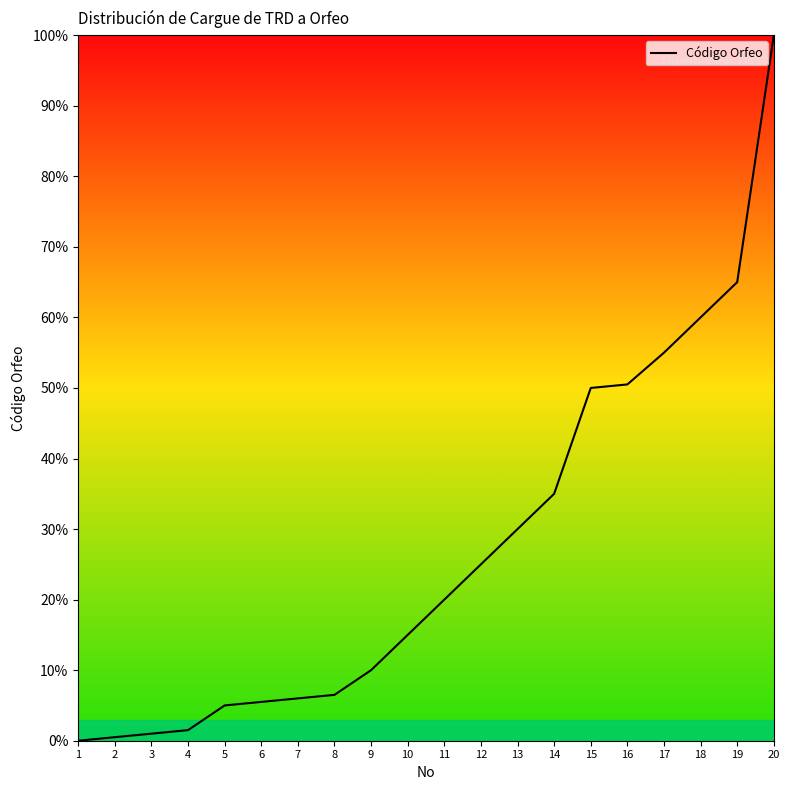

What is the sum of all values?

541.5